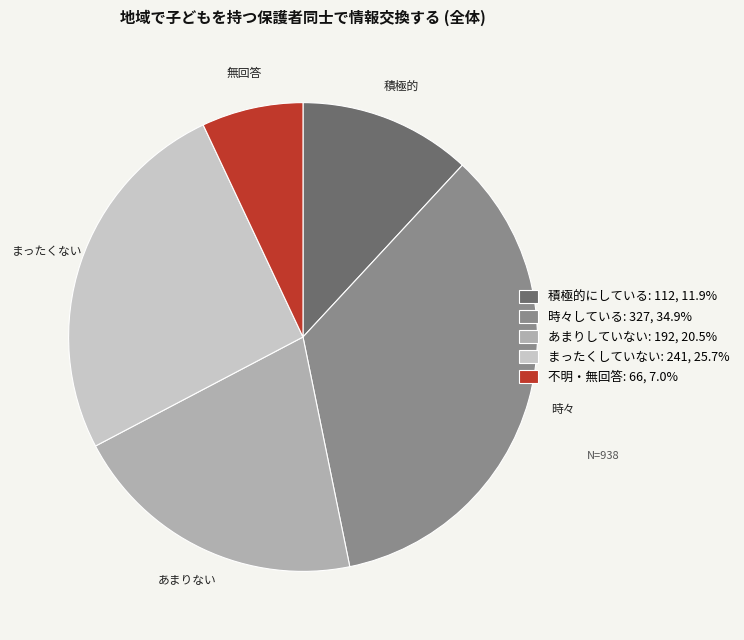

Combined, do まったくしていない: 241, 25.7% and あまりしていない: 192, 20.5% account for over 50%?

No